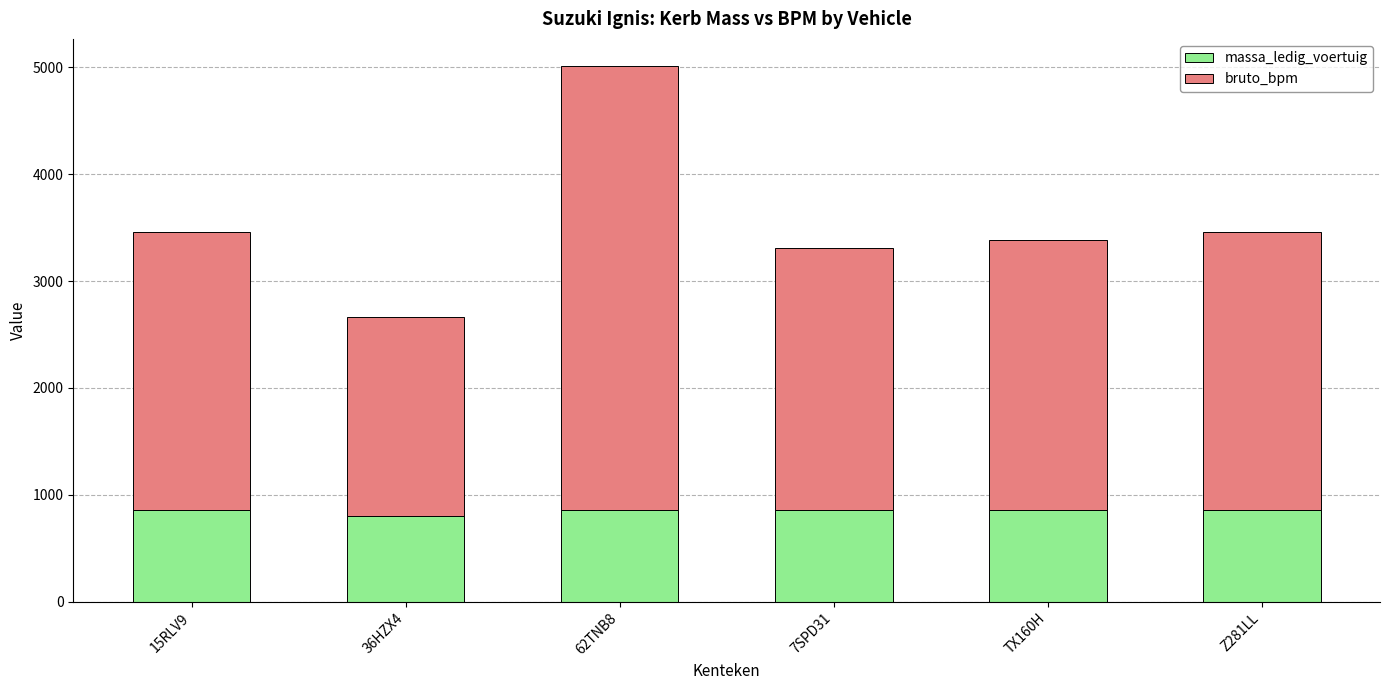

What is the sum of all massa_ledig_voertuig values?

5075